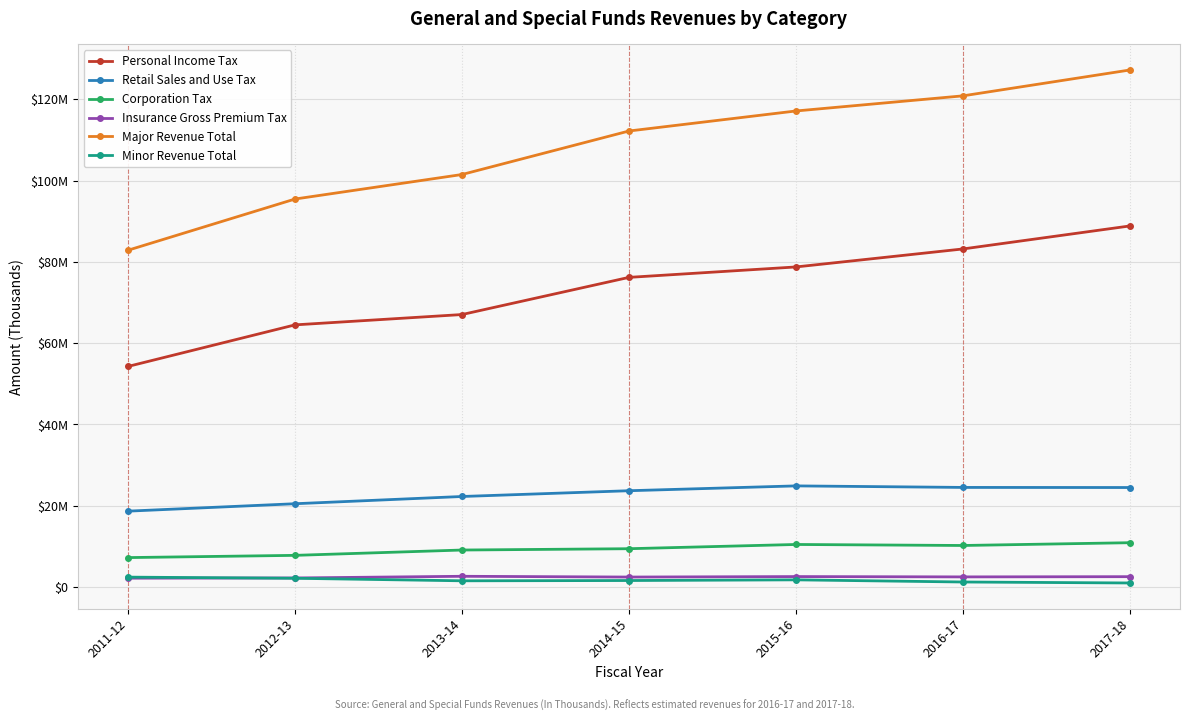

List the labels in order of Personal Income Tax value, largest first.

2017-18, 2016-17, 2015-16, 2014-15, 2013-14, 2012-13, 2011-12